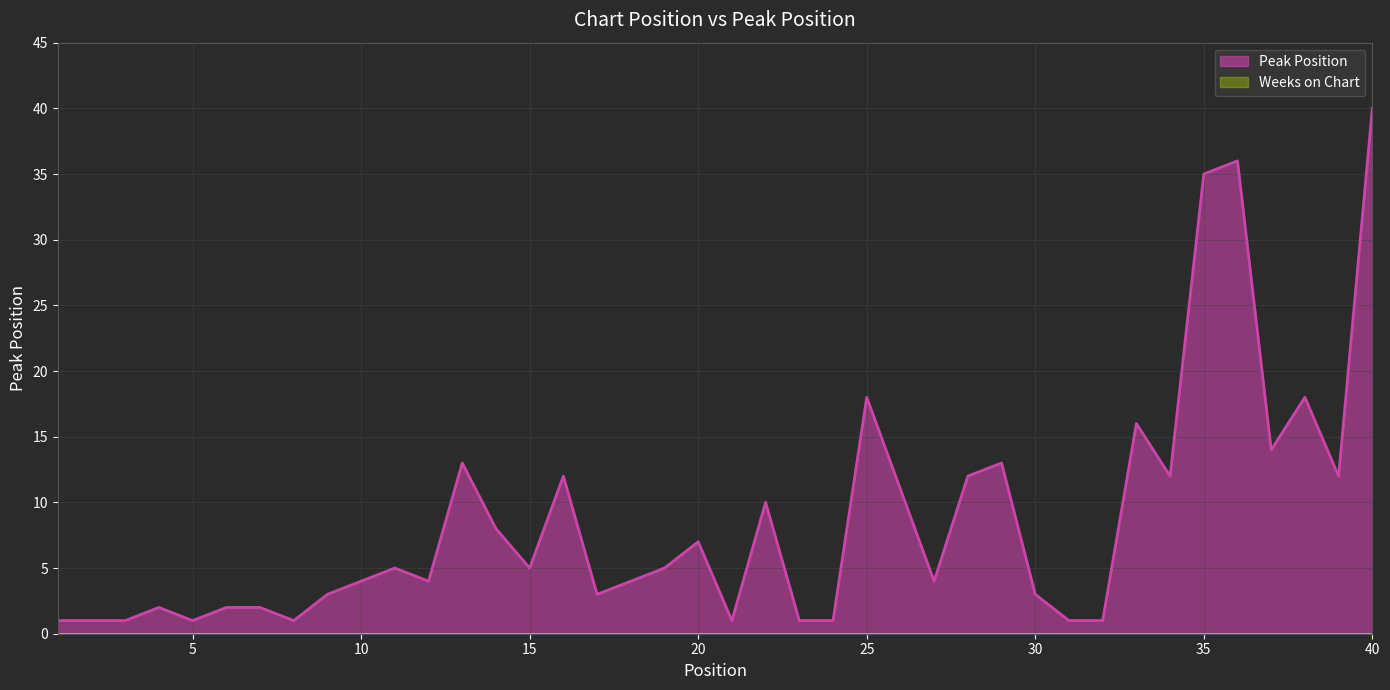

Rank the categories by value from lowest to highest.

1, 2, 3, 5, 8, 21, 23, 24, 31, 32, 4, 6, 7, 9, 17, 30, 10, 12, 18, 27, 11, 15, 19, 20, 14, 22, 26, 16, 28, 34, 39, 13, 29, 37, 33, 25, 38, 35, 36, 40